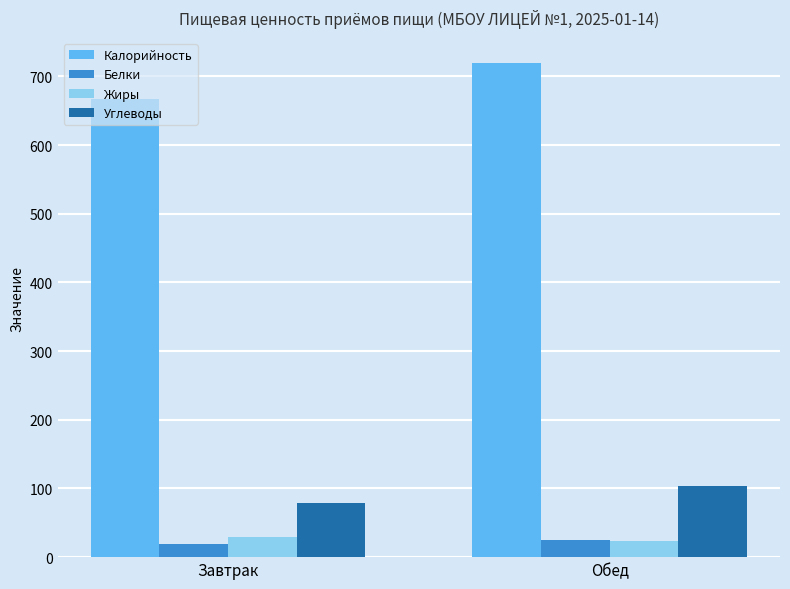

Which series has the largest range (max minus min)?

Калорийность